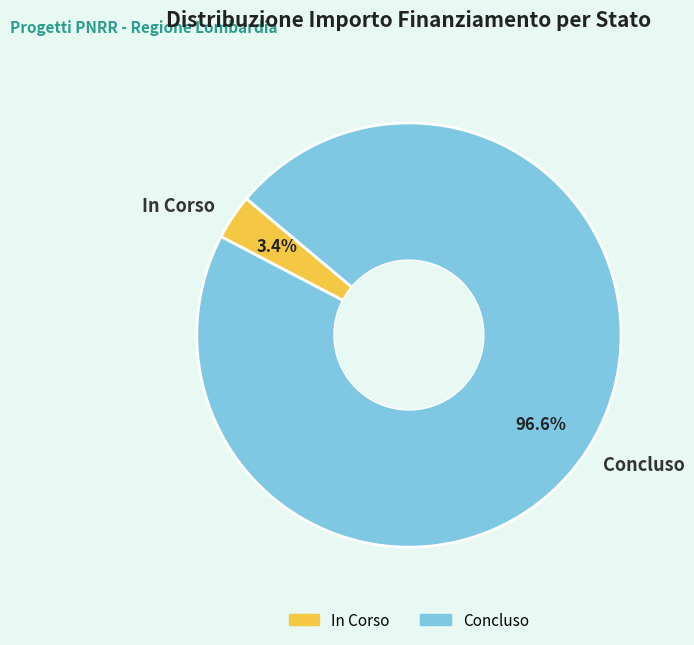

Is the sum of Concluso and In Corso greater than half?

Yes